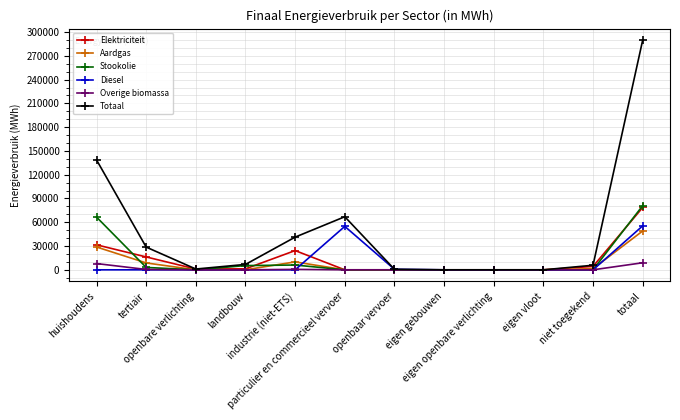

What is the sum of all Totaal values?

579748.6